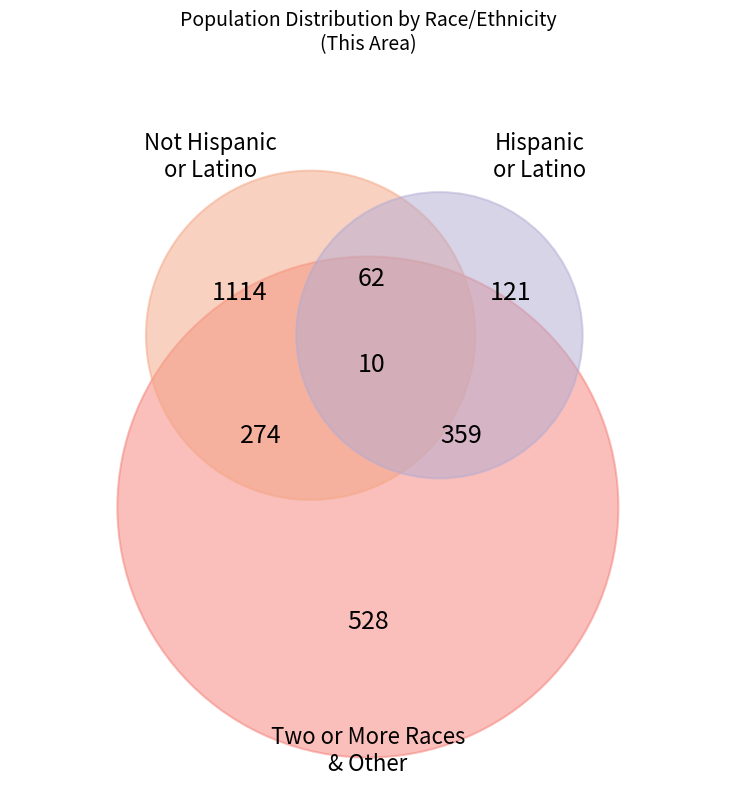

How many slices are in this pie chart?

7